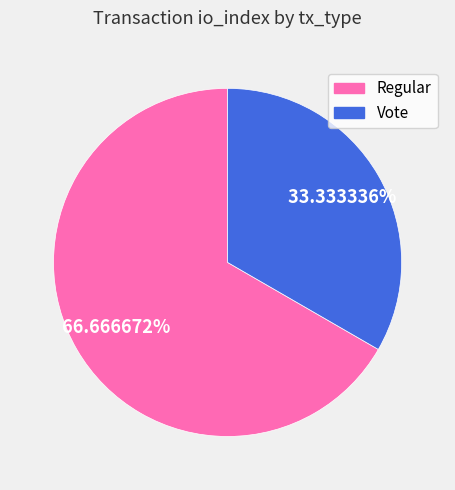

How many slices are in this pie chart?

2